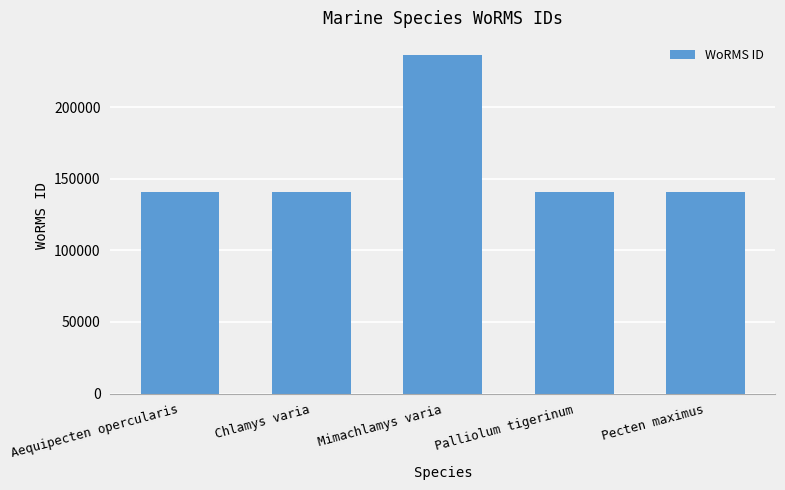

What is the smallest value displayed?

140687